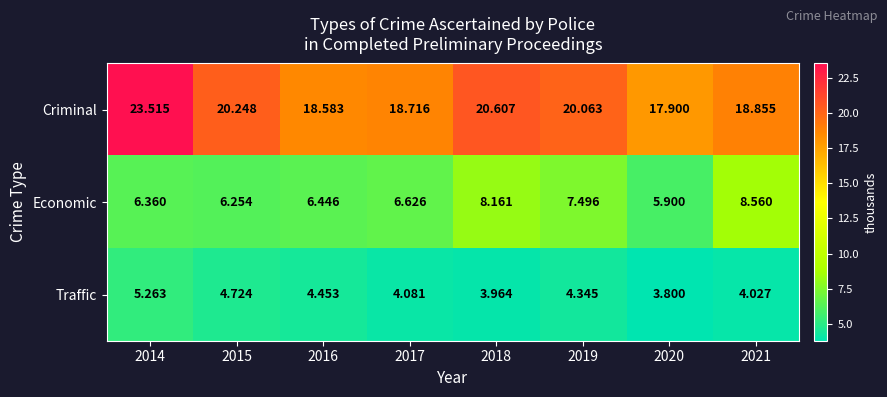

What is the spread (max minus min) of values at 2021?

14.8